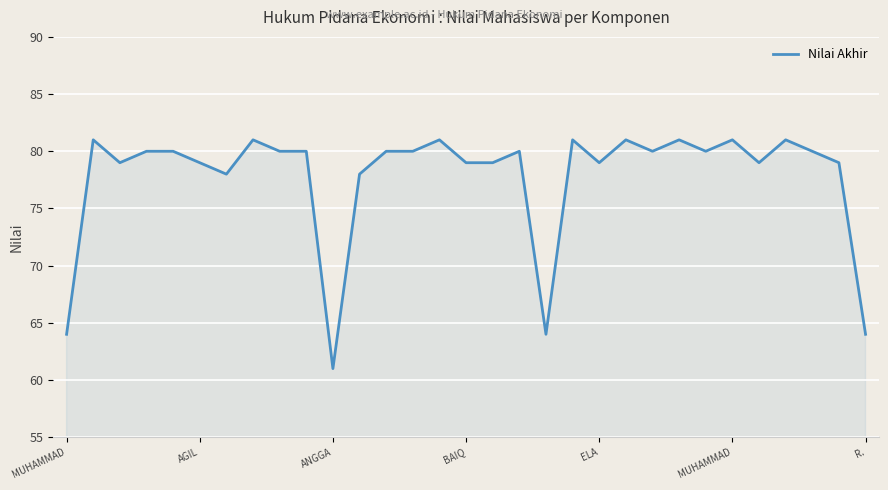

What is the maximum value shown in the chart?

81